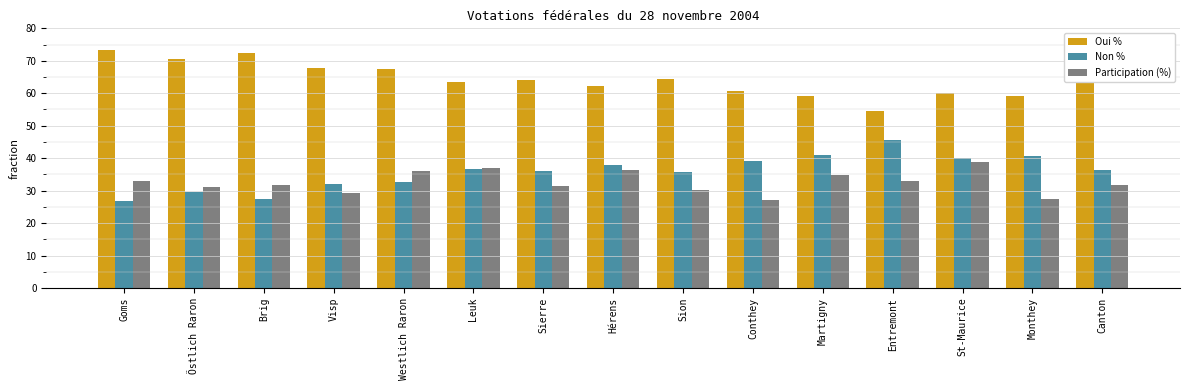

Which series has the largest total across all categories?

Oui %